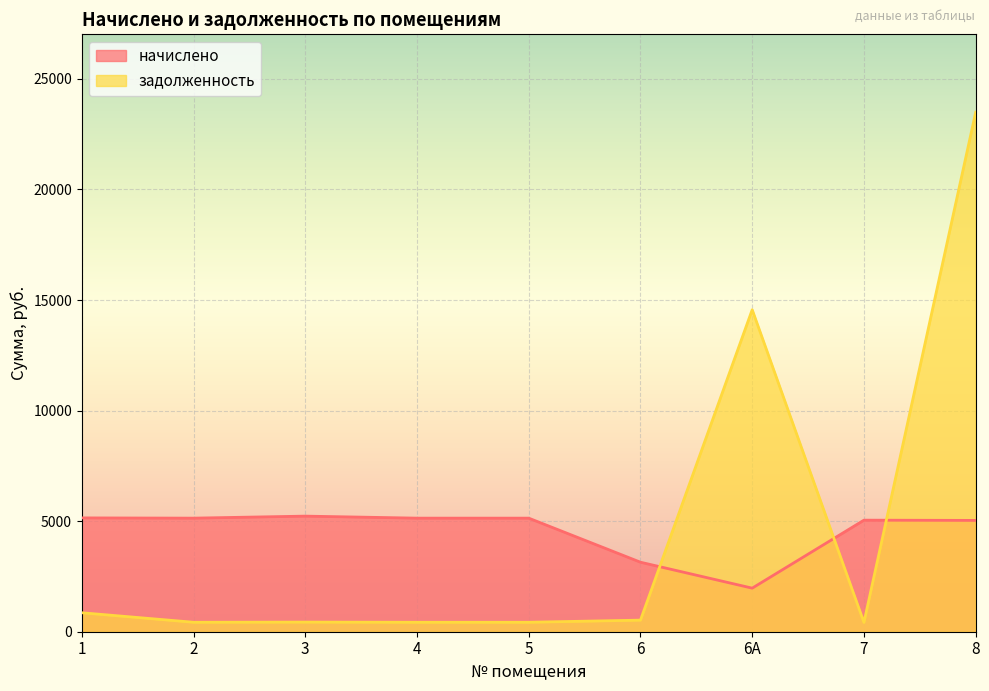

What is the sum of all задолженность values?

41572.3